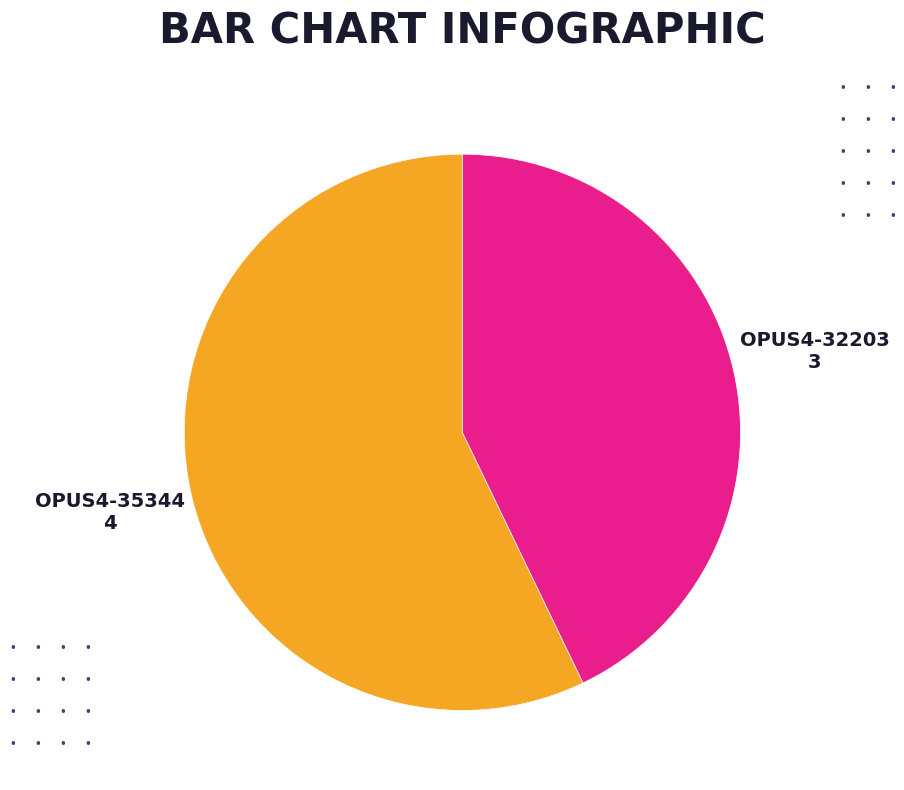

Between OPUS4-32203 and OPUS4-35344, which is larger?

OPUS4-35344